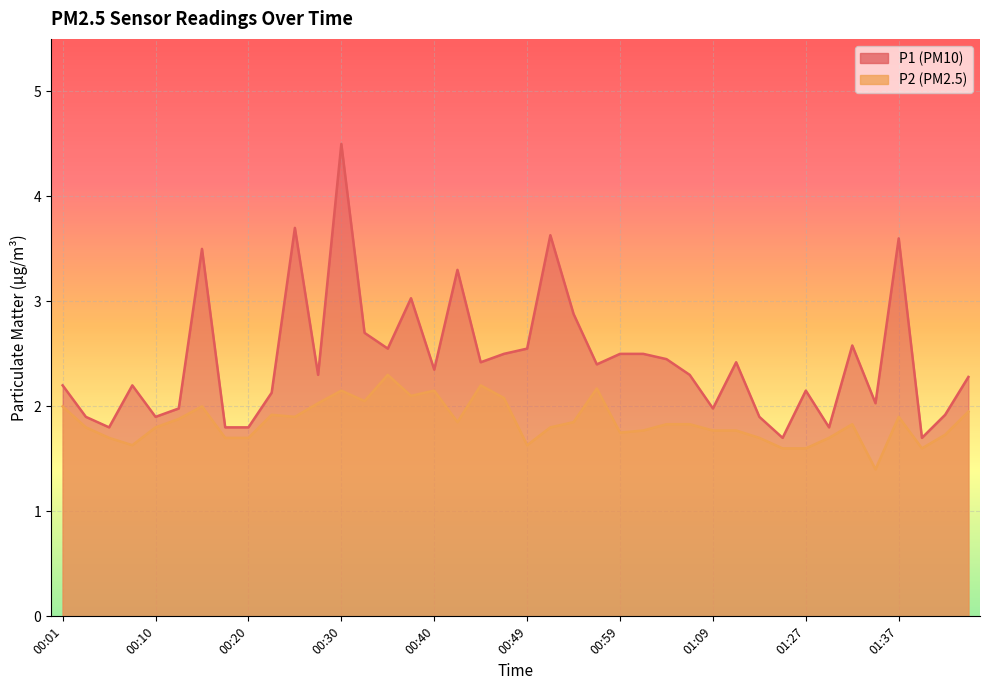

Count the number of data series in this chart.

2